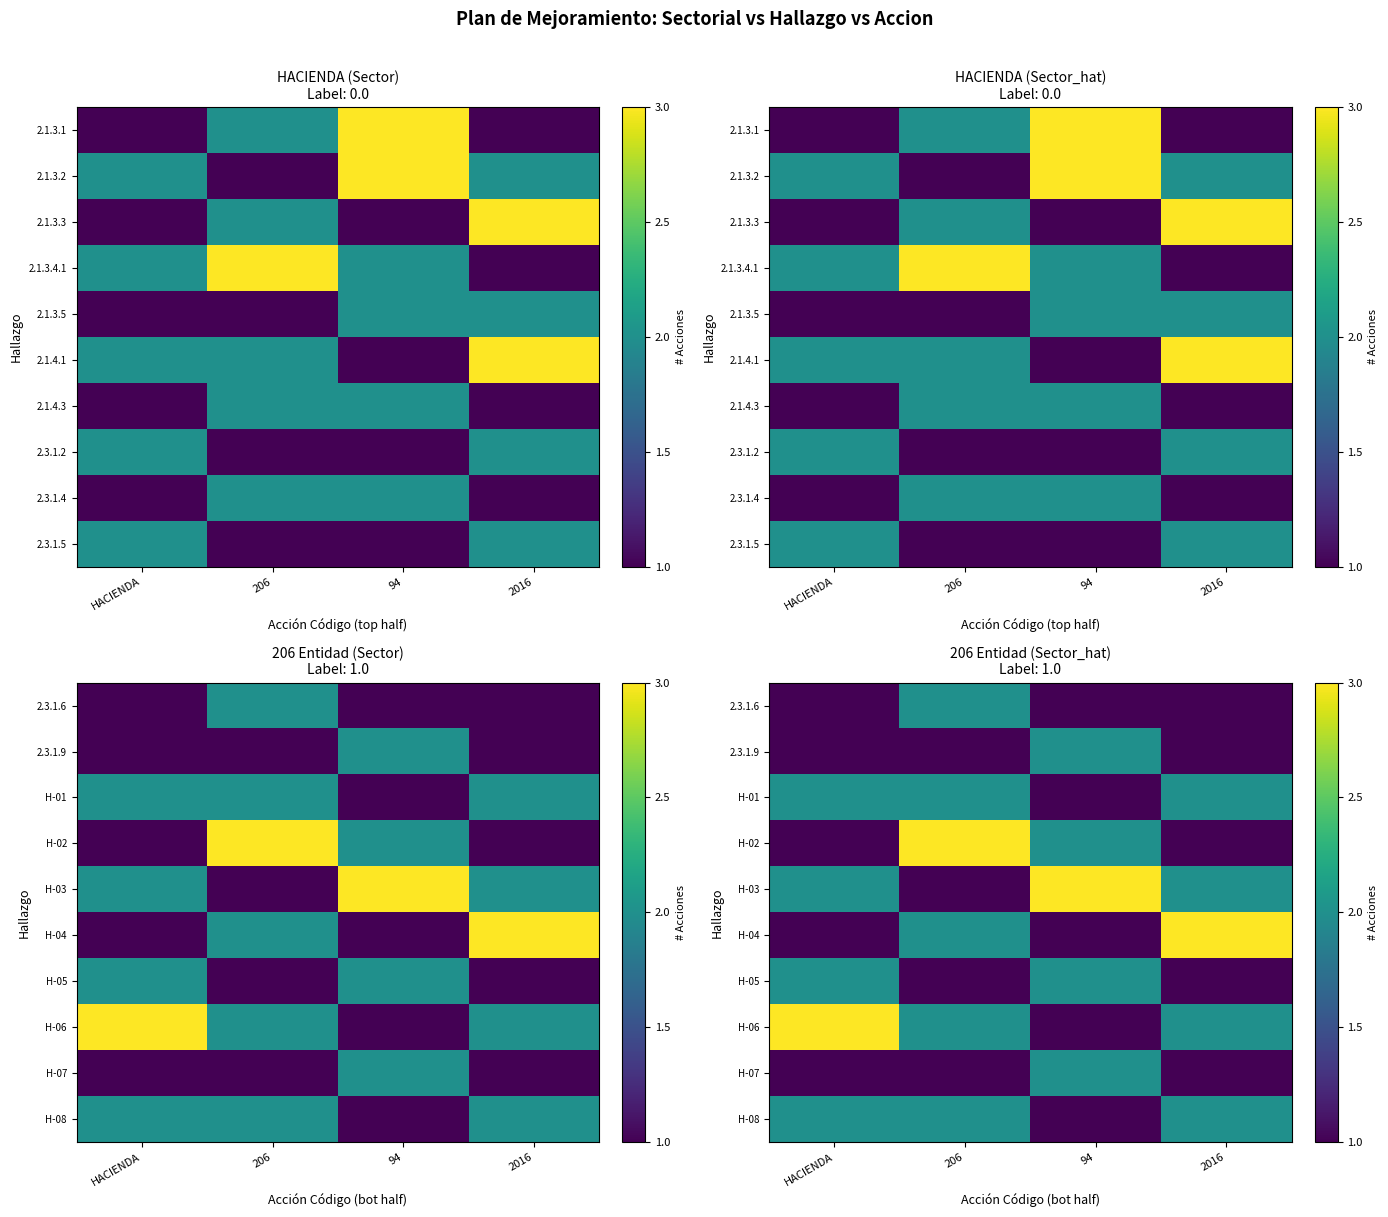

Is the value of 2.3.1.6 at HACIENDA greater than the value of H-02 at 2016?

No